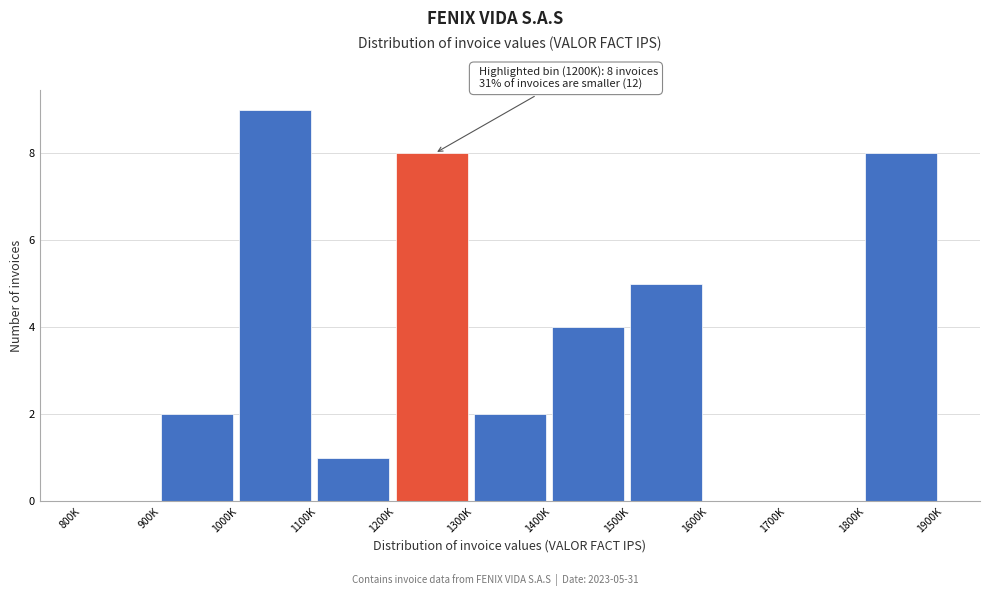

Reading left to right, list all the values displayed in this chart.

800K=0	900K=2	1000K=9	1100K=1	1200K=8	1300K=2	1400K=4	1500K=5	1600K=0	1700K=0	1800K=8